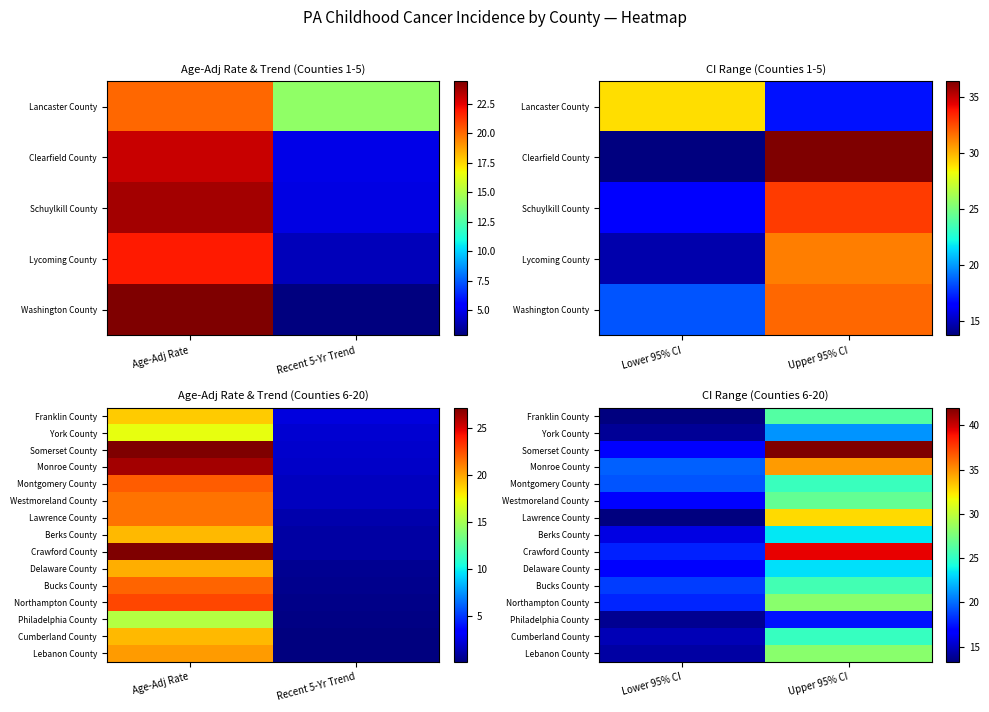

What is the highest value of the Somerset County series?

42.0